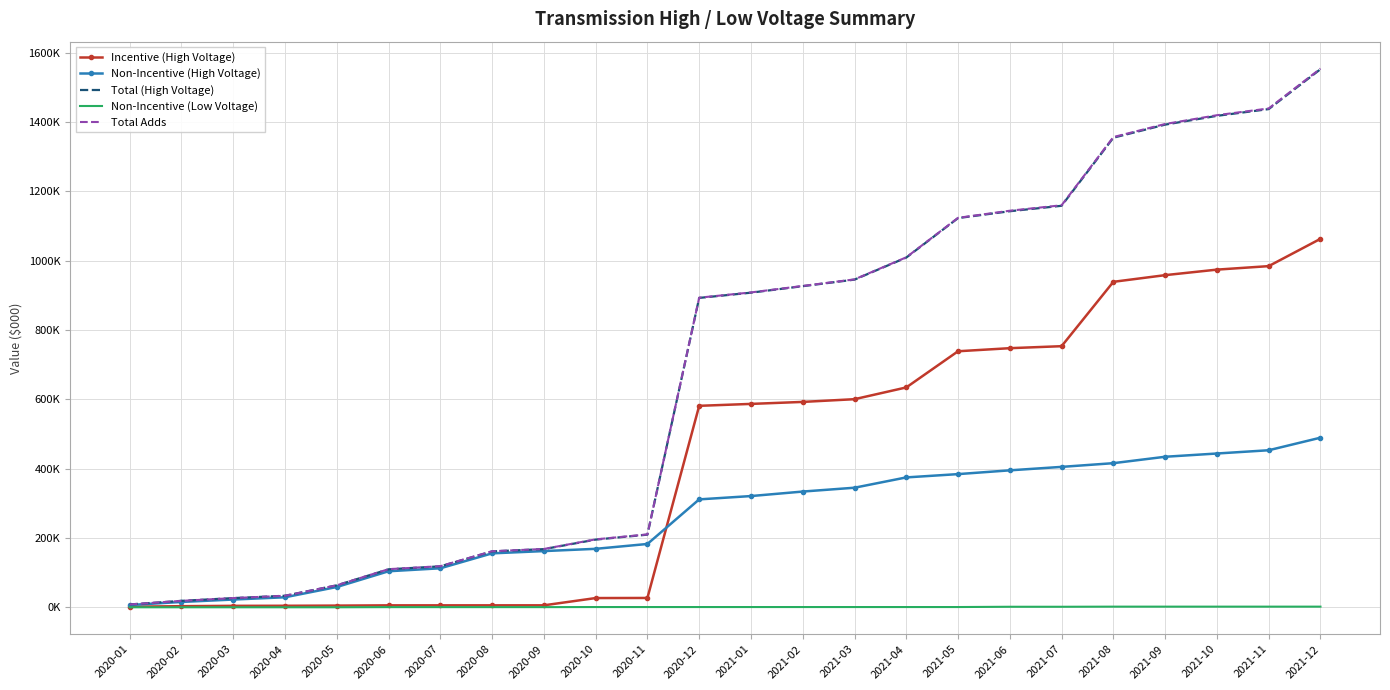

Which series has the widest spread of values?

Total Adds